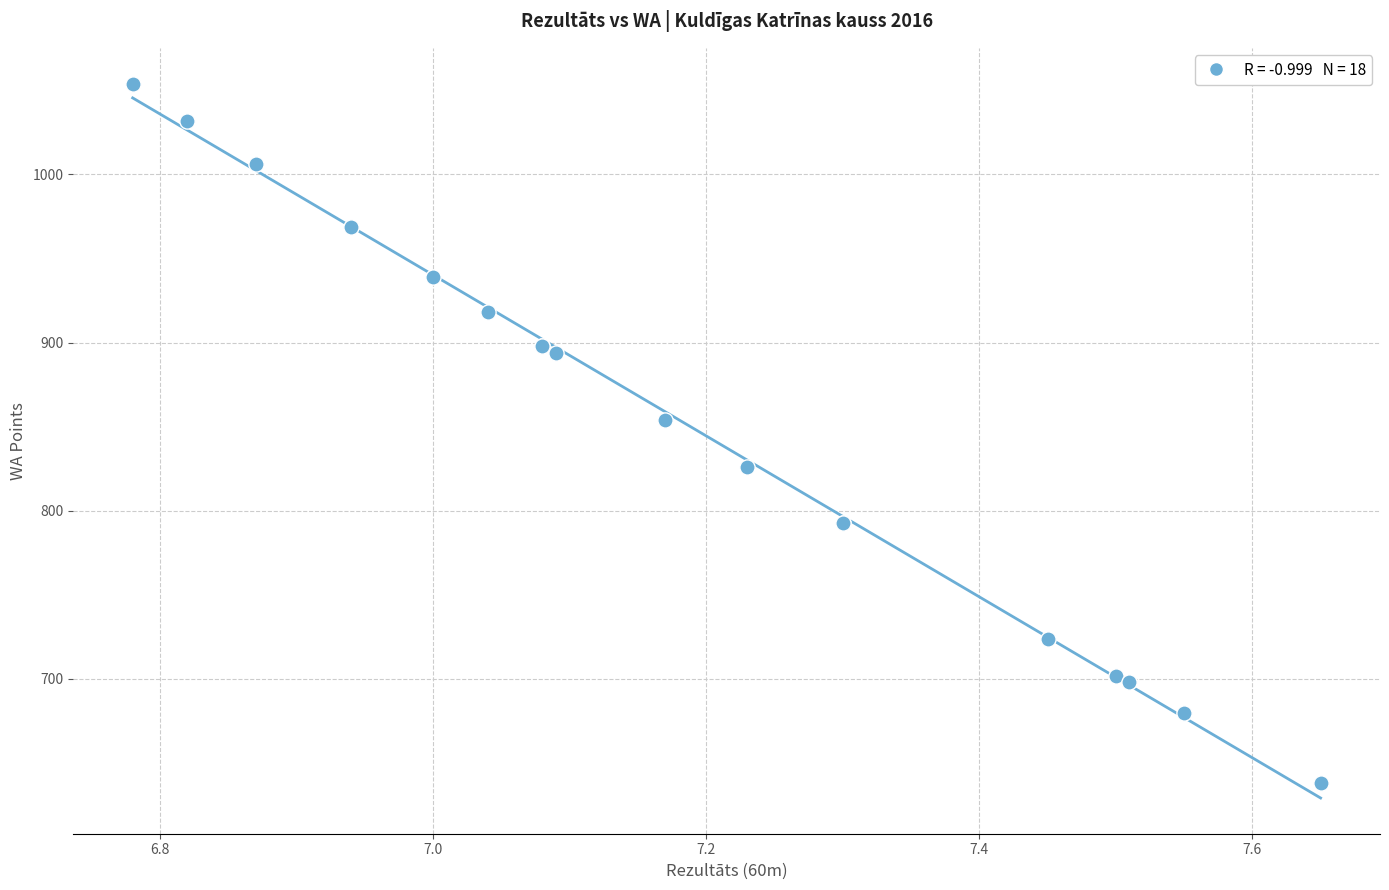

What Y value in the scatter plot is closest to 846?

854